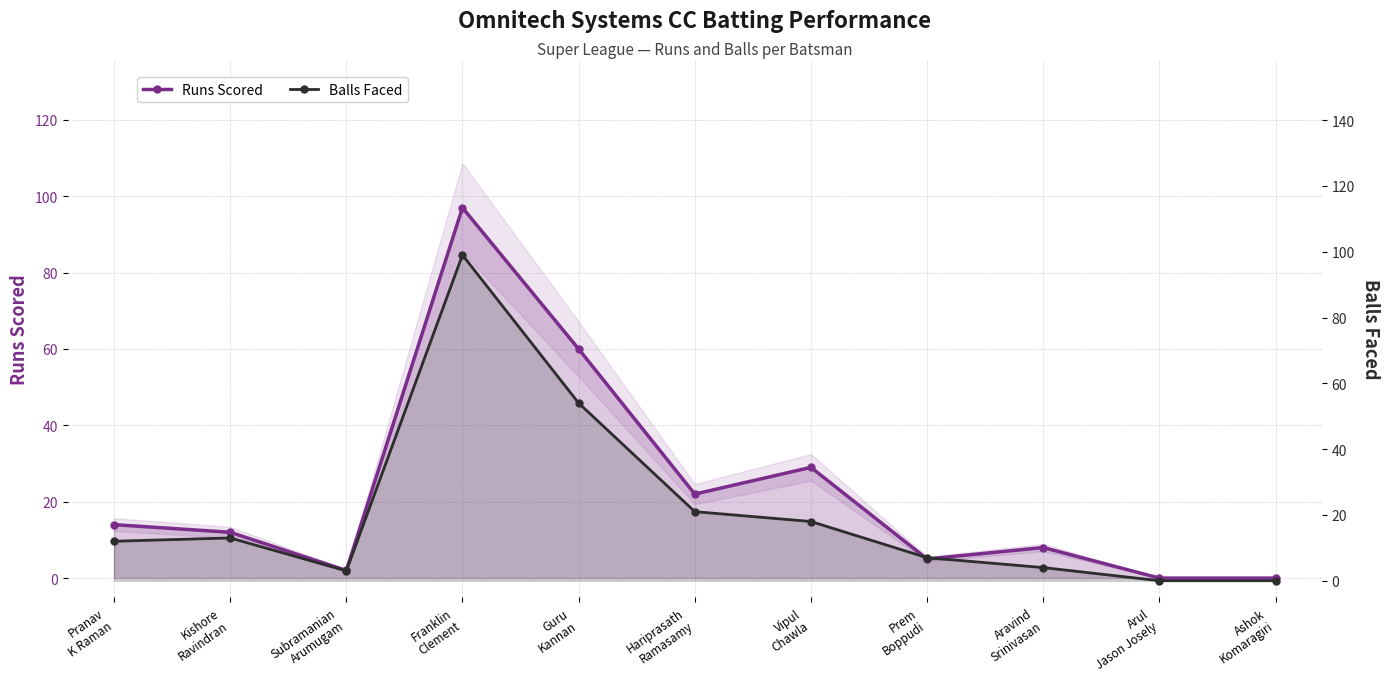

True or false: Runs Scored has more than 0 points higher than both neighbors.

True